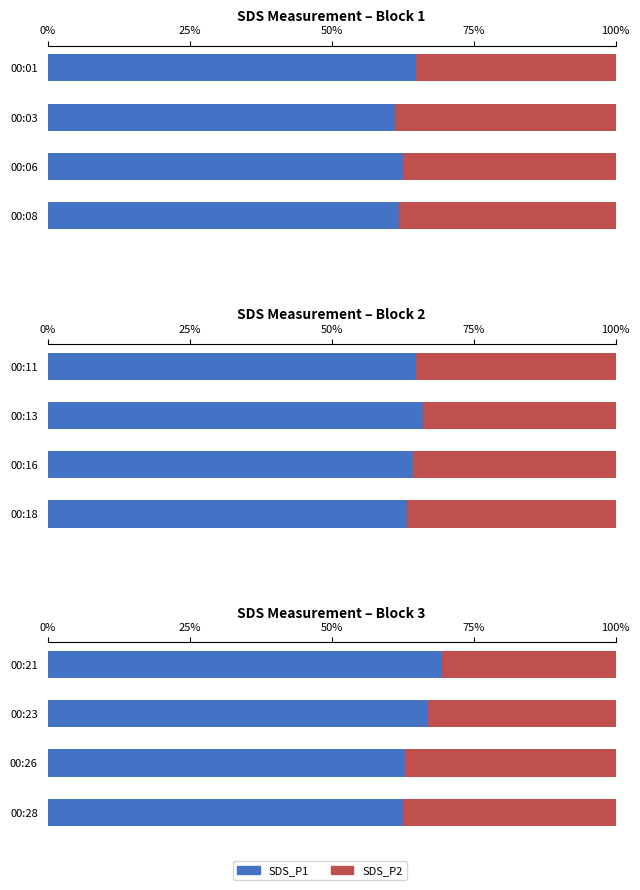

What is the minimum value shown in the chart?

30.5